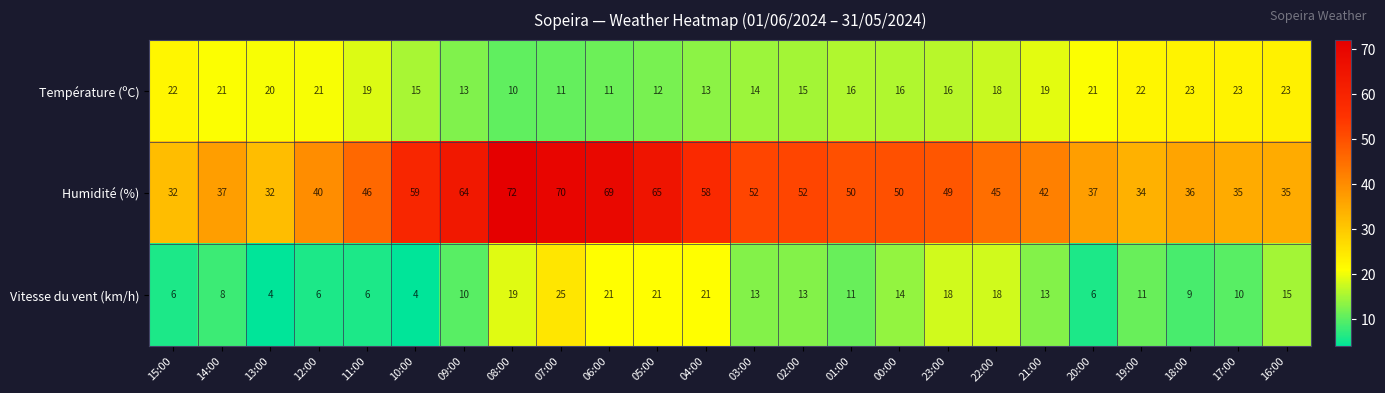

What value does the Humidité (%) series have at 03:00, to the nearest 5?

50